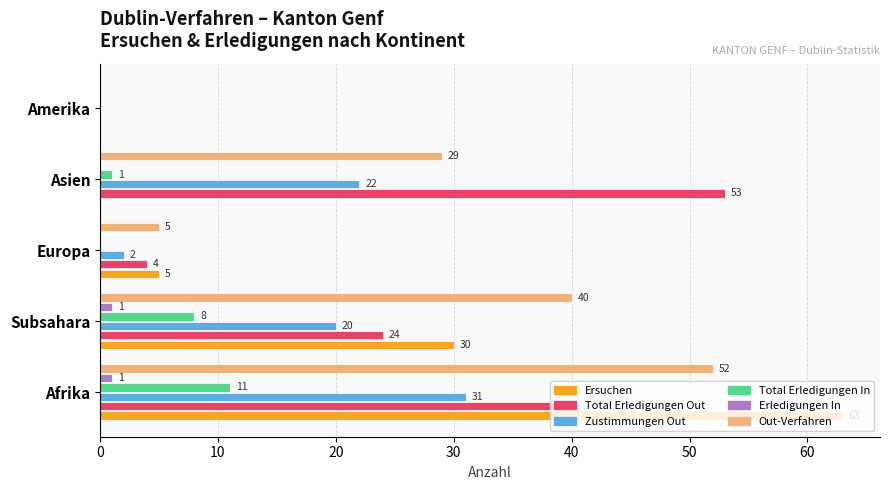

Is it true that Erledigungen In equals 1 at Subsahara?

True